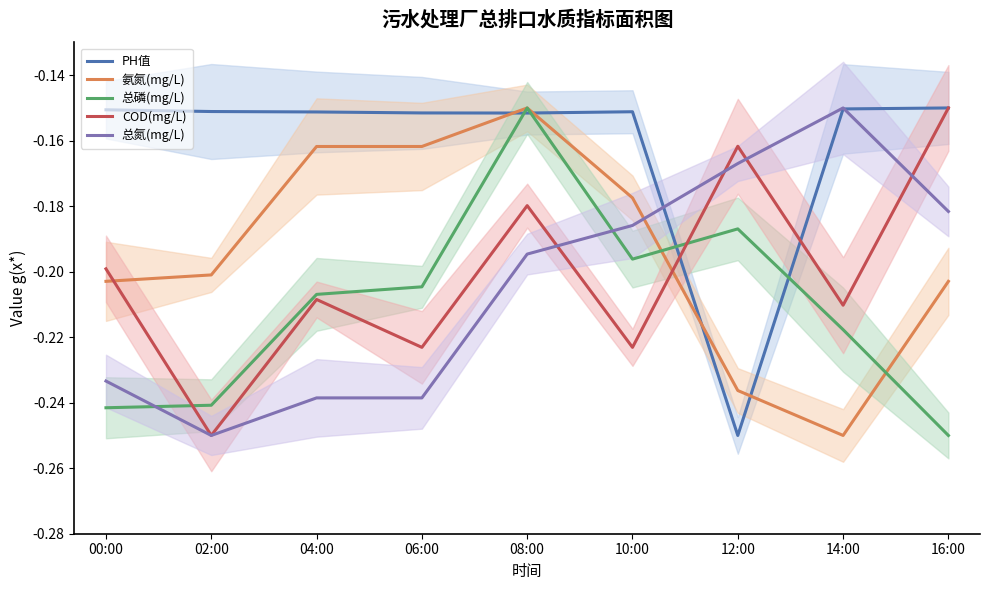

What position from the left is 06:00?

4